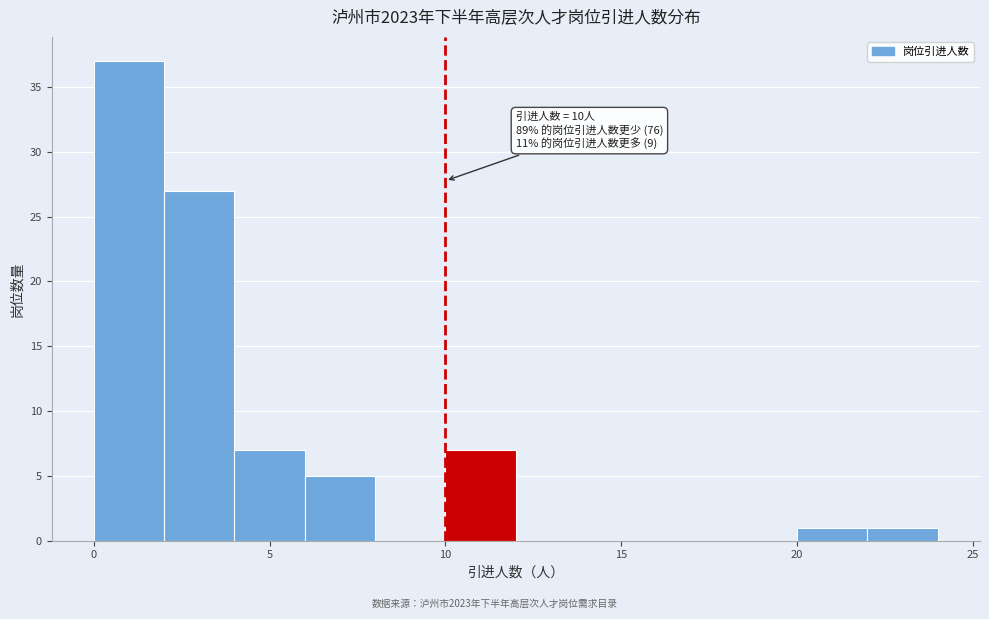

Which range on the x-axis has the tallest bar?

0 to 2